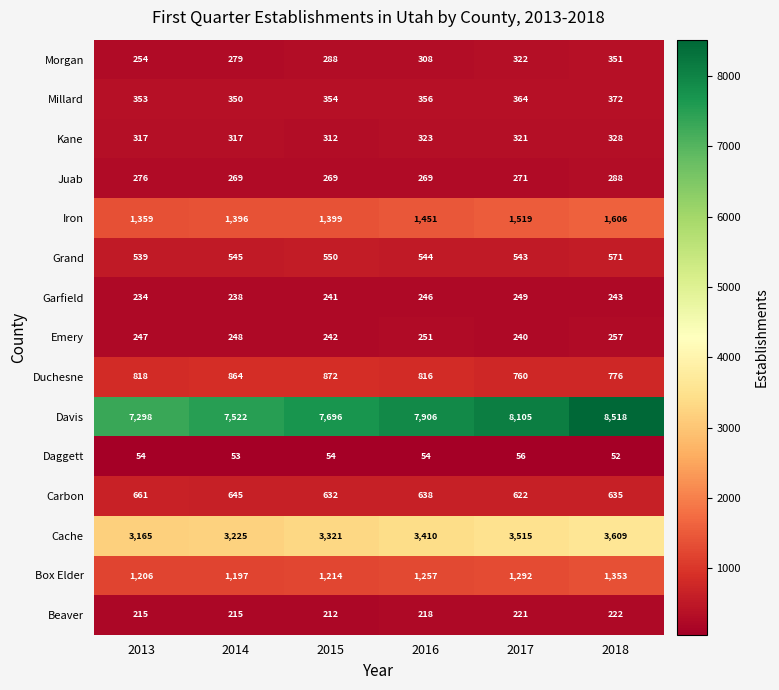

Which series has the largest range (max minus min)?

Davis